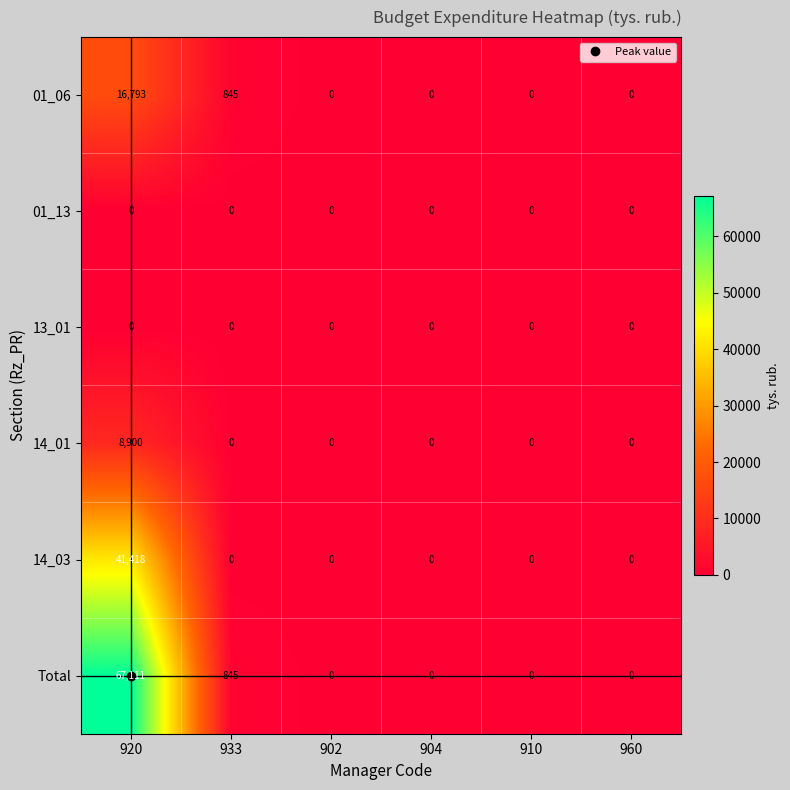

Which series changed the most between 920 and 904?

Total